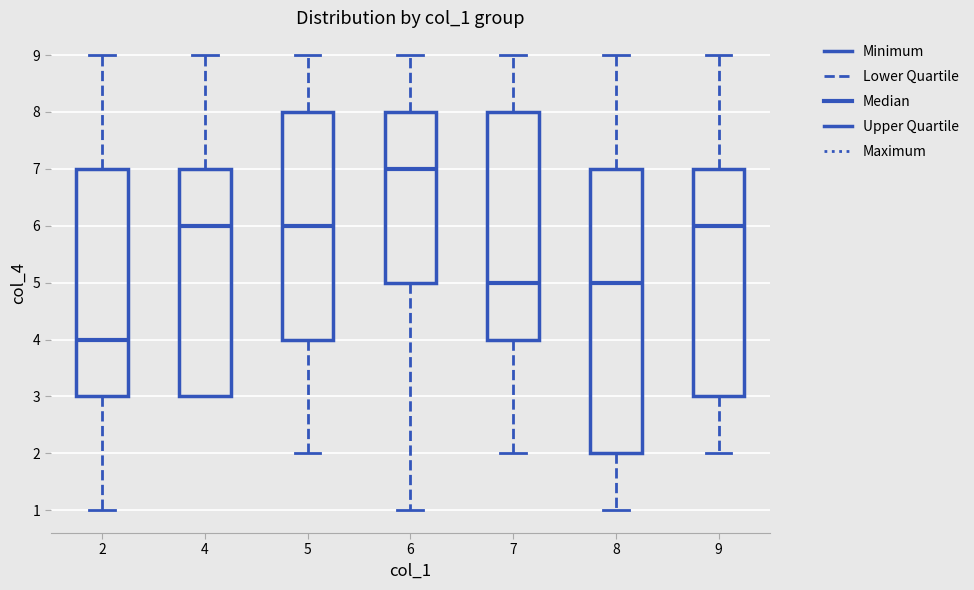

Reading left to right, read every box against the y-axis: the position of its median line, the range the box covers, and the ends of its whiskers. The values are not printed on the chart, so give them approximately, as read against the axis.

2: median 4, box 3 to 7, whiskers 1 to 9
4: median 6, box 3 to 7, whiskers 3 to 9
5: median 6, box 4 to 8, whiskers 2 to 9
6: median 7, box 5 to 8, whiskers 1 to 9
7: median 5, box 4 to 8, whiskers 2 to 9
8: median 5, box 2 to 7, whiskers 1 to 9
9: median 6, box 3 to 7, whiskers 2 to 9